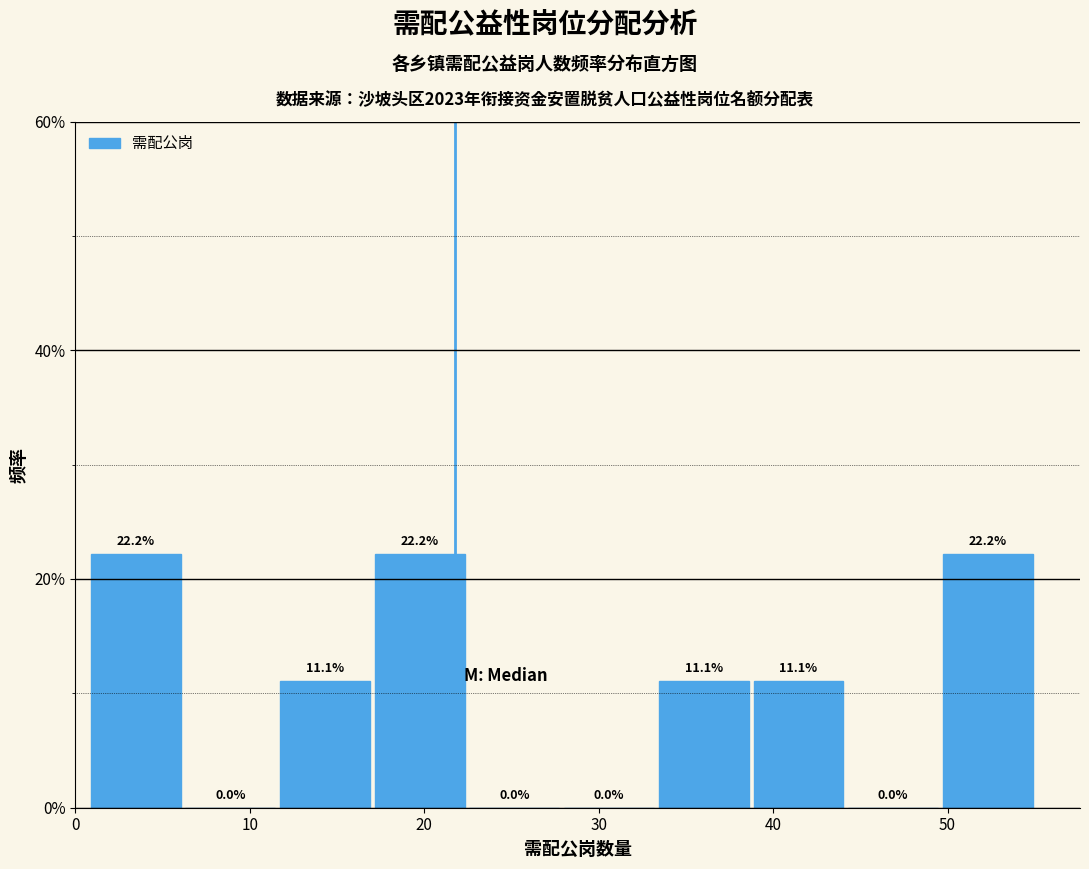

Reading left to right, list every bar in this chart as the range it spans on the x-axis followed by its height. The bar edges are not printed on the chart, so give them approximately, as read against the axis.

1 to 6: 22.2
6 to 12: 0.0
12 to 17: 11.1
17 to 23: 22.2
23 to 28: 0.0
28 to 33: 0.0
33 to 39: 11.1
39 to 44: 11.1
44 to 50: 0.0
50 to 55: 22.2